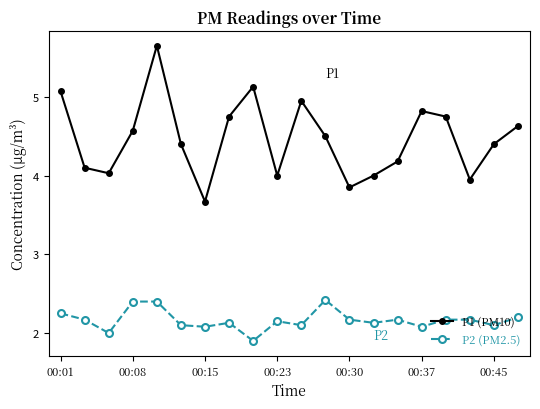

What is the sum of all P2 (PM2.5) values?

43.3